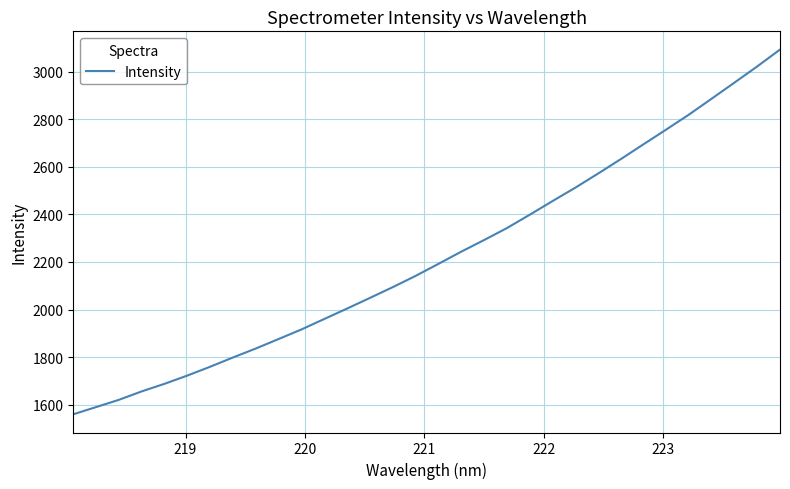

What is the minimum value shown in the chart?

1559.7